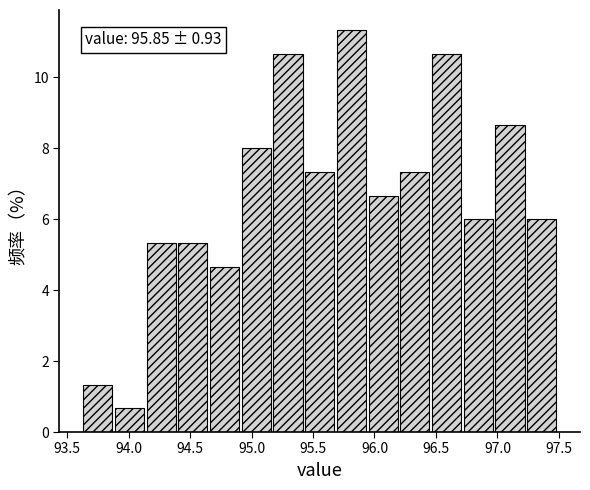

Which range on the x-axis has the tallest bar?

95.70 to 95.95